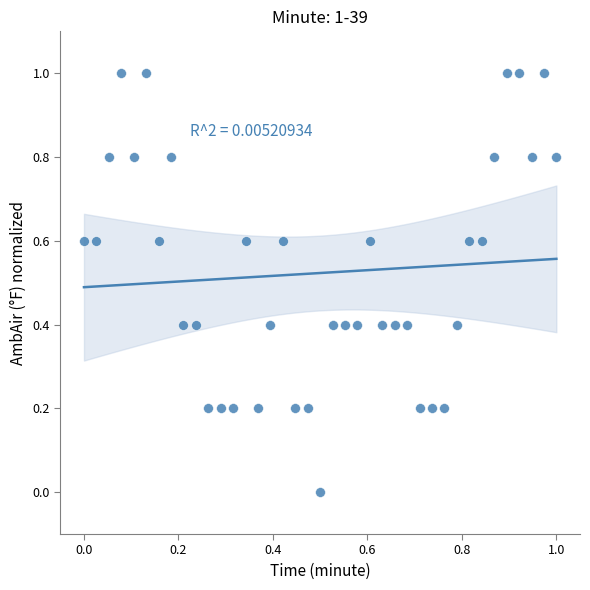

What is the range of X values (max minus min)?

1.0